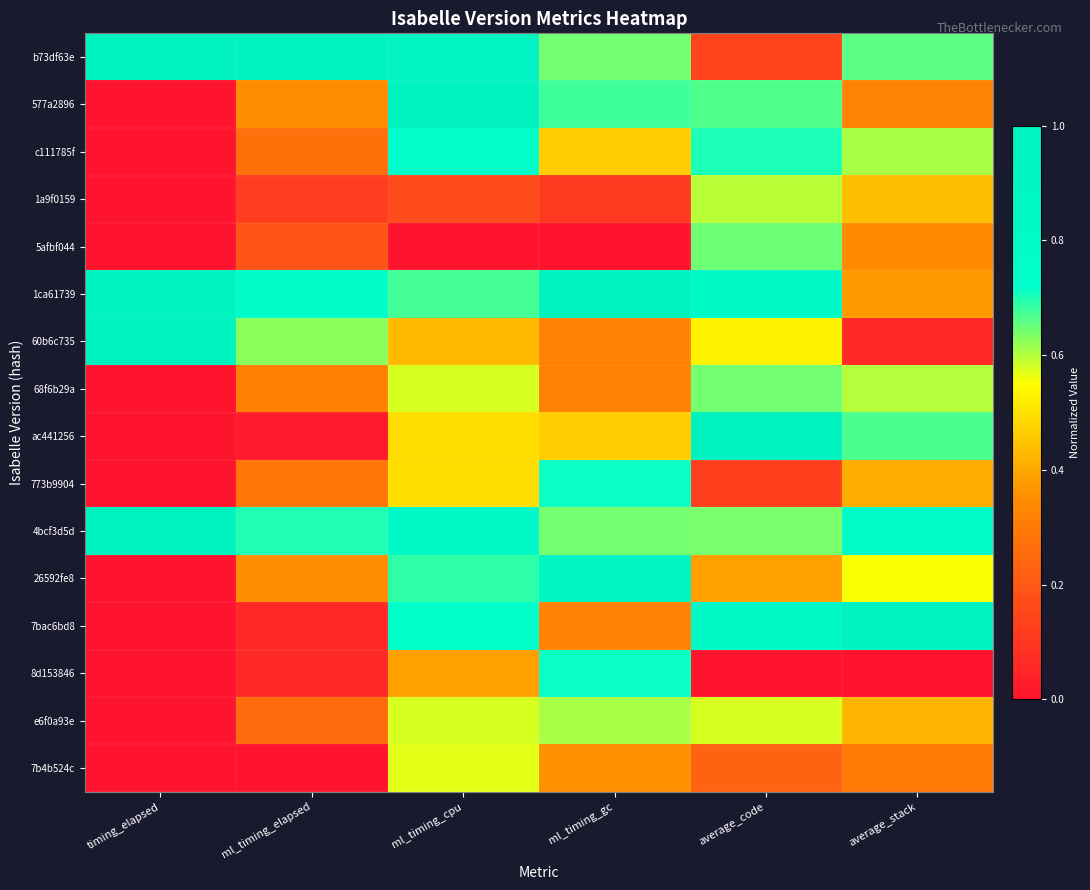

Reading right to left, list all the values displayed in this chart.

b73df63e: average_stack=0.7	average_code=0.1	ml_timing_gc=0.6	ml_timing_cpu=1.0	ml_timing_elapsed=1.0	timing_elapsed=1.0
577a2896: average_stack=0.3	average_code=0.7	ml_timing_gc=0.7	ml_timing_cpu=1.0	ml_timing_elapsed=0.3	timing_elapsed=0.0
c111785f: average_stack=0.6	average_code=0.7	ml_timing_gc=0.5	ml_timing_cpu=0.8	ml_timing_elapsed=0.3	timing_elapsed=0.0
1a9f0159: average_stack=0.4	average_code=0.6	ml_timing_gc=0.1	ml_timing_cpu=0.2	ml_timing_elapsed=0.1	timing_elapsed=0.0
5afbf044: average_stack=0.3	average_code=0.6	ml_timing_gc=0.0	ml_timing_cpu=0.0	ml_timing_elapsed=0.2	timing_elapsed=0.0
1ca61739: average_stack=0.4	average_code=0.8	ml_timing_gc=1.0	ml_timing_cpu=0.7	ml_timing_elapsed=0.8	timing_elapsed=1.0
60b6c735: average_stack=0.1	average_code=0.5	ml_timing_gc=0.3	ml_timing_cpu=0.4	ml_timing_elapsed=0.6	timing_elapsed=1.0
68f6b29a: average_stack=0.6	average_code=0.6	ml_timing_gc=0.3	ml_timing_cpu=0.6	ml_timing_elapsed=0.3	timing_elapsed=0.0
ac441256: average_stack=0.7	average_code=1.0	ml_timing_gc=0.5	ml_timing_cpu=0.5	ml_timing_elapsed=0.0	timing_elapsed=0.0
773b9904: average_stack=0.4	average_code=0.1	ml_timing_gc=0.7	ml_timing_cpu=0.5	ml_timing_elapsed=0.3	timing_elapsed=0.0
4bcf3d5d: average_stack=0.8	average_code=0.6	ml_timing_gc=0.6	ml_timing_cpu=0.8	ml_timing_elapsed=0.7	timing_elapsed=1.0
26592fe8: average_stack=0.6	average_code=0.4	ml_timing_gc=0.9	ml_timing_cpu=0.7	ml_timing_elapsed=0.4	timing_elapsed=0.0
7bac6bd8: average_stack=1.0	average_code=0.9	ml_timing_gc=0.3	ml_timing_cpu=0.7	ml_timing_elapsed=0.1	timing_elapsed=0.0
8d153846: average_stack=0.0	average_code=0.0	ml_timing_gc=0.7	ml_timing_cpu=0.4	ml_timing_elapsed=0.1	timing_elapsed=0.0
e6f0a93e: average_stack=0.4	average_code=0.6	ml_timing_gc=0.6	ml_timing_cpu=0.6	ml_timing_elapsed=0.3	timing_elapsed=0.0
7b4b524c: average_stack=0.3	average_code=0.2	ml_timing_gc=0.4	ml_timing_cpu=0.6	ml_timing_elapsed=0.0	timing_elapsed=0.0